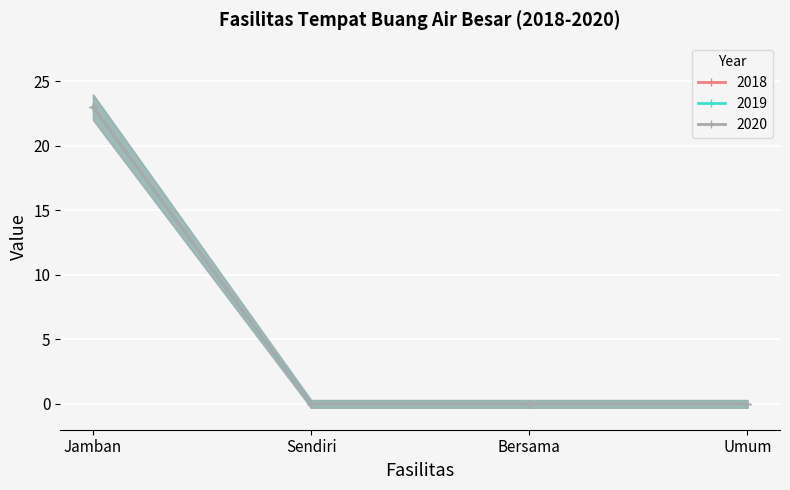

What position from the right is Jamban?

4